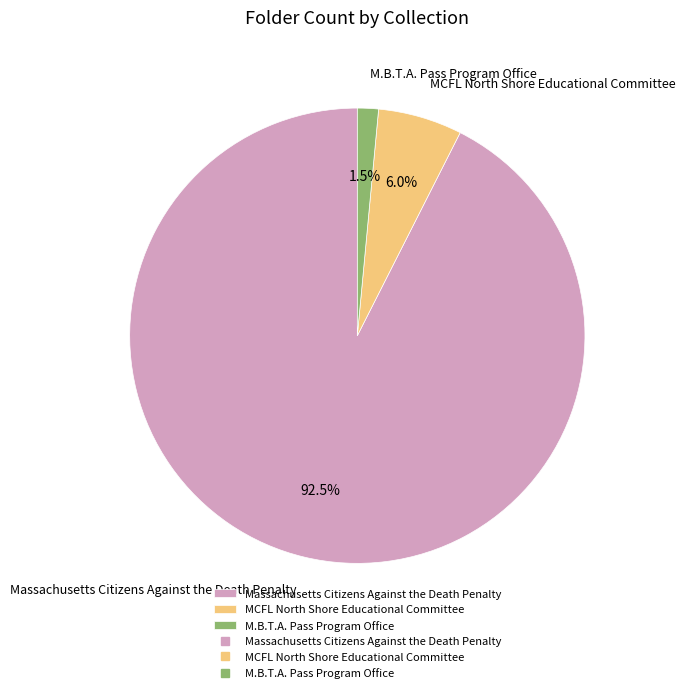

Rank the categories by value from lowest to highest.

M.B.T.A. Pass Program Office, MCFL North Shore Educational Committee, Massachusetts Citizens Against the Death Penalty